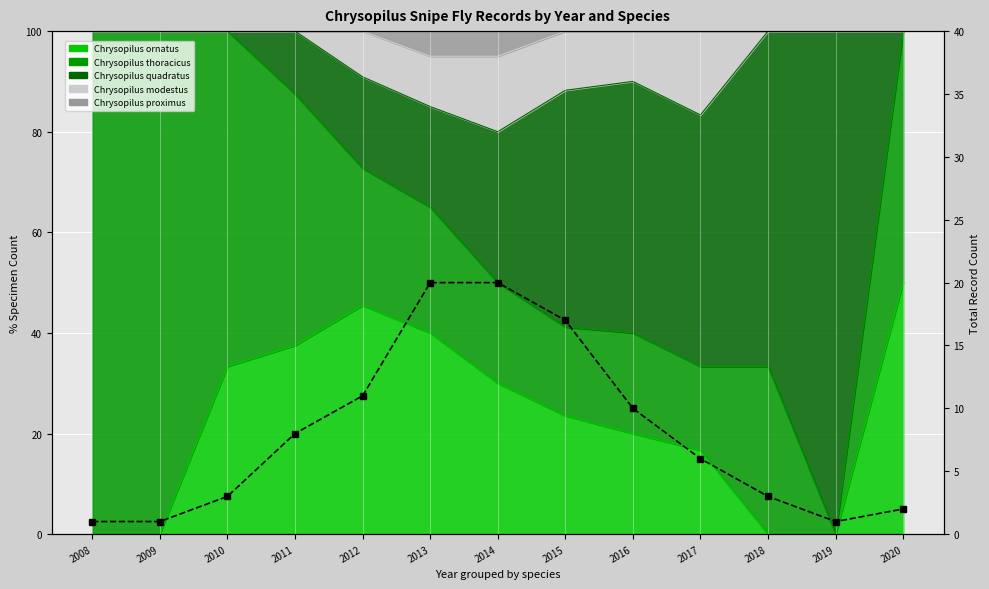

What is the approximate value at 2011, to the nearest 5?

10